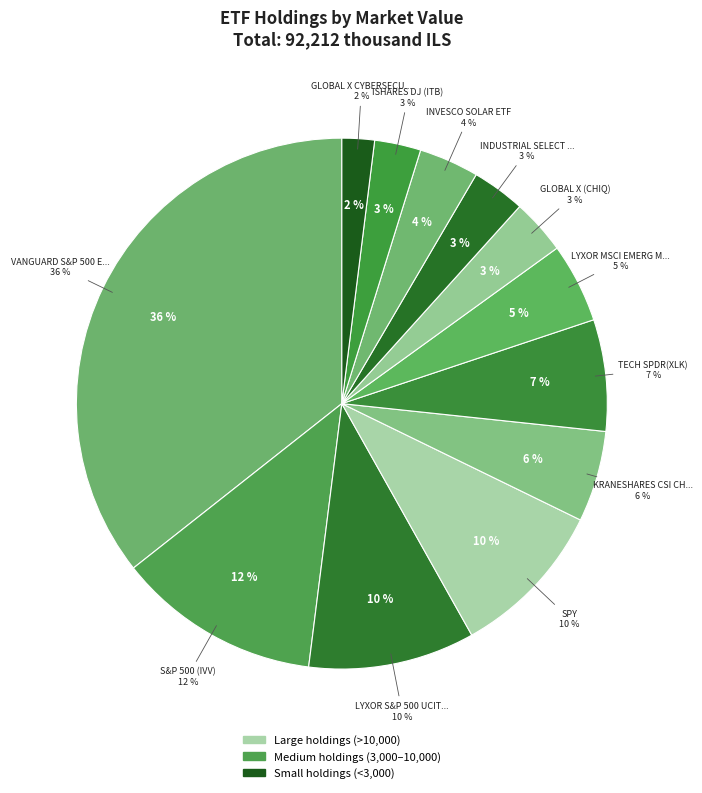

What is the change in value from TECH SPDR(XLK) to LYXOR MSCI EMERG MARKET ETF?

-1794.2